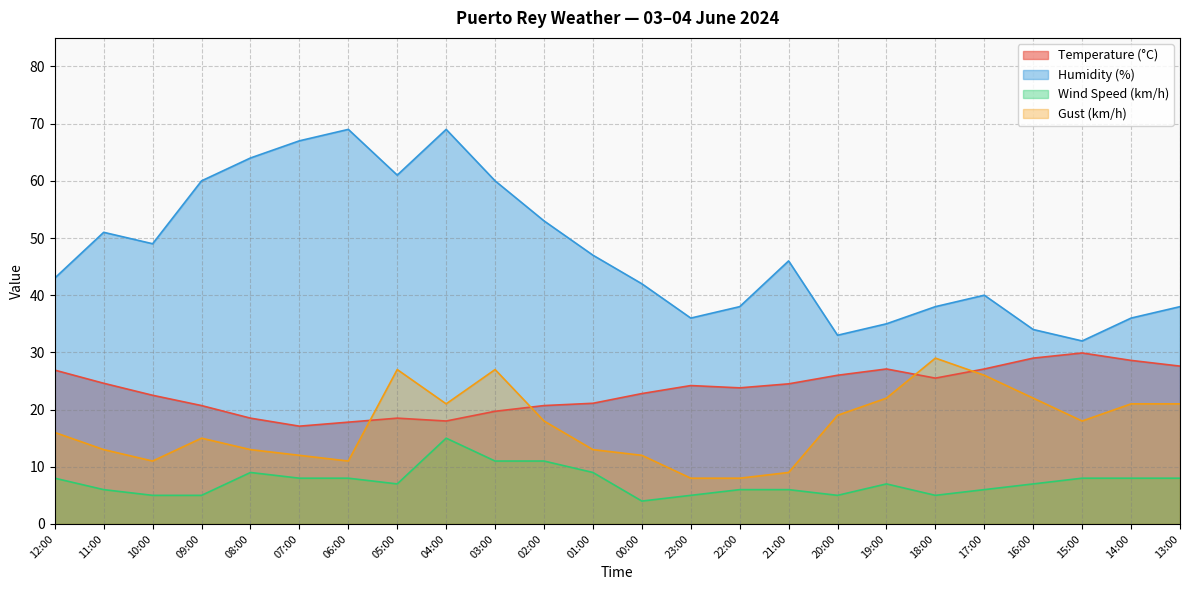

Which has a higher value, 07:00 or 22:00?

22:00